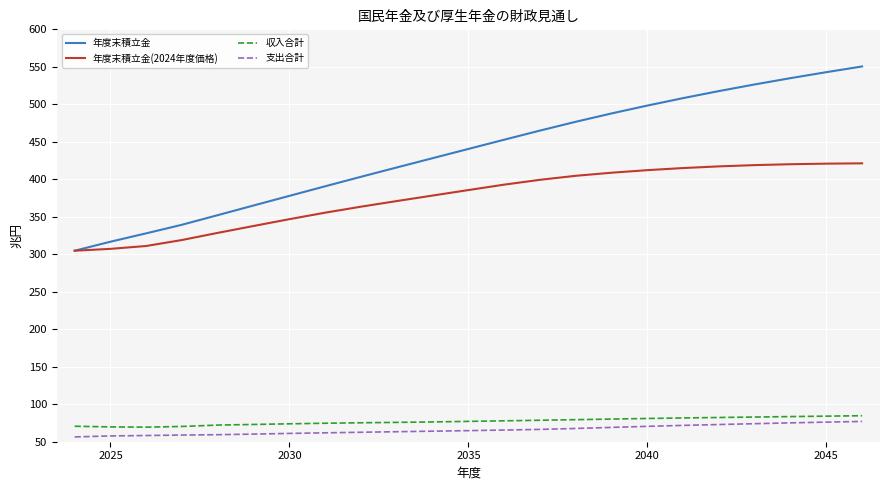

What is the smallest value displayed?

56.4